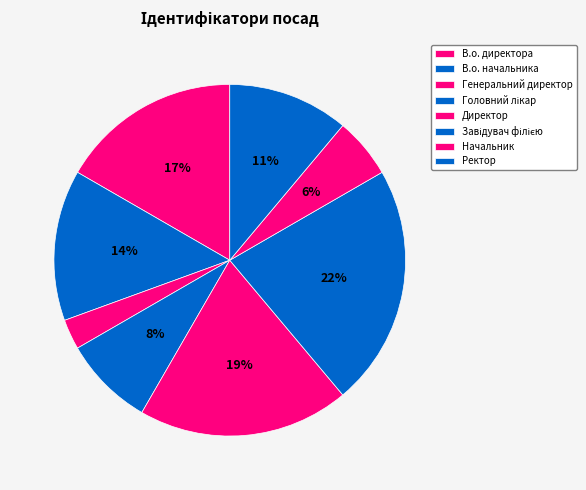

What percentage is the В.о. директора slice, to the nearest percent?

17%